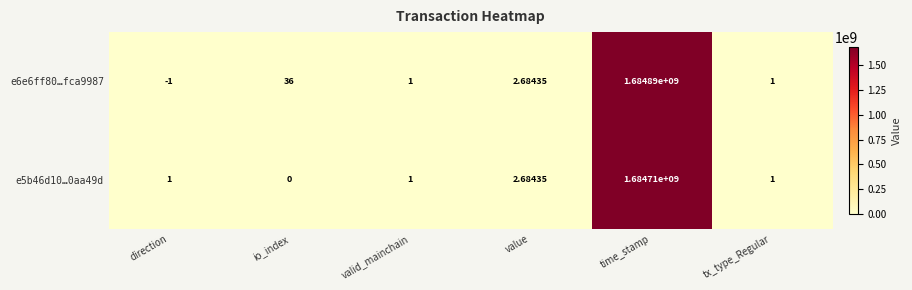

At which category is the sum across all series the highest?

time_stamp